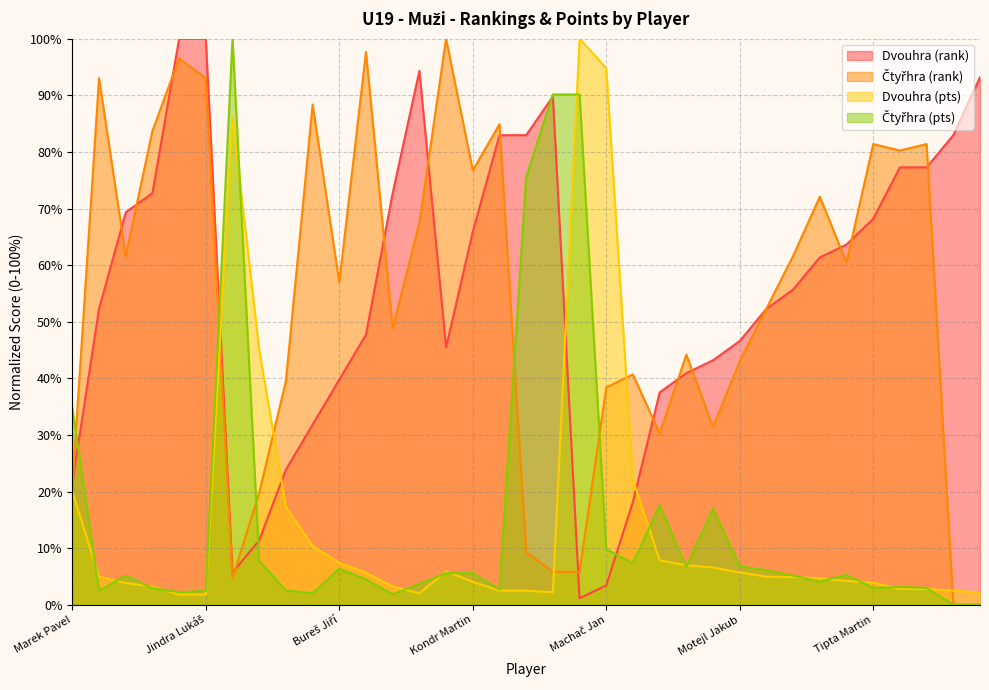

True or false: Dvouhra (rank) has a value of 21.6 at Marek Pavel.

True